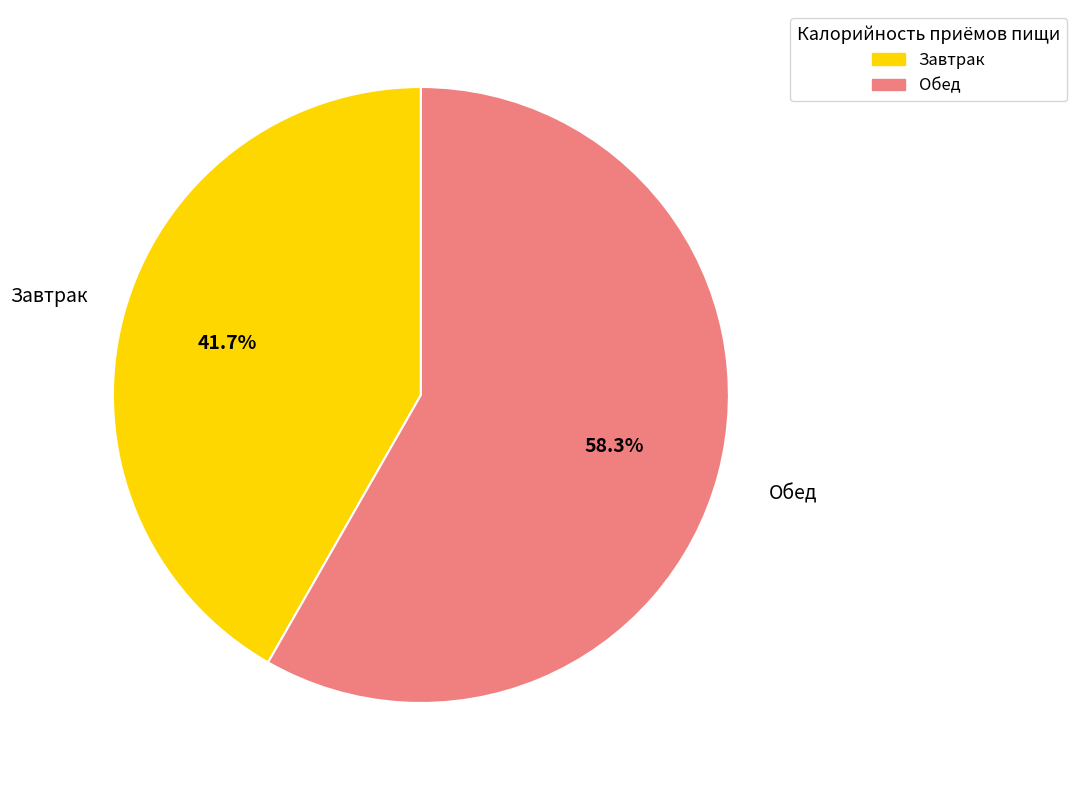

To the nearest percent, what is the average slice percentage?

50%